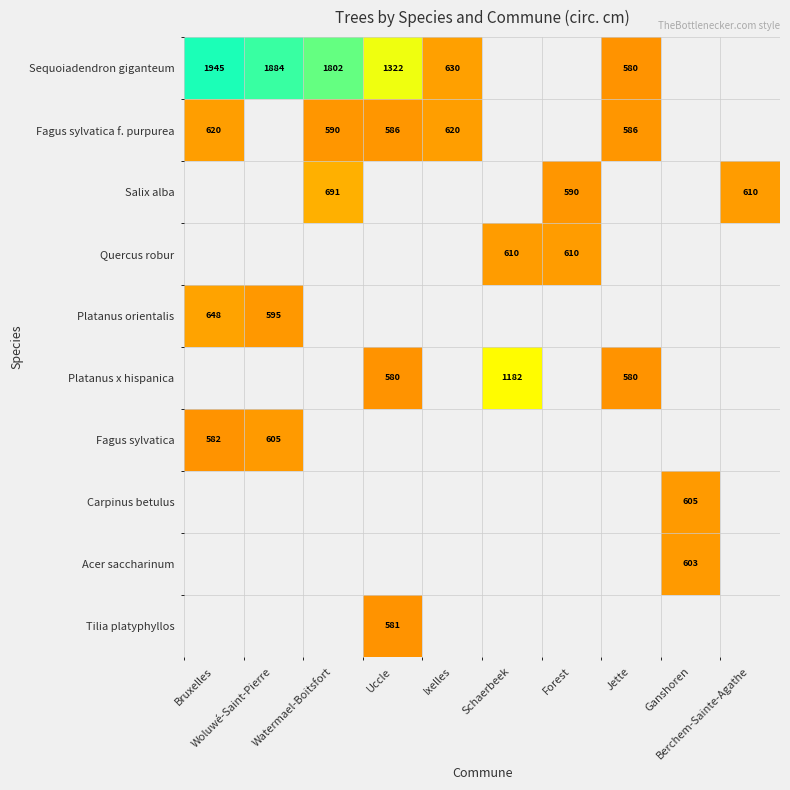

Is the value of Acer saccharinum at Woluwé-Saint-Pierre greater than the value of Fagus sylvatica at Watermael-Boitsfort?

No